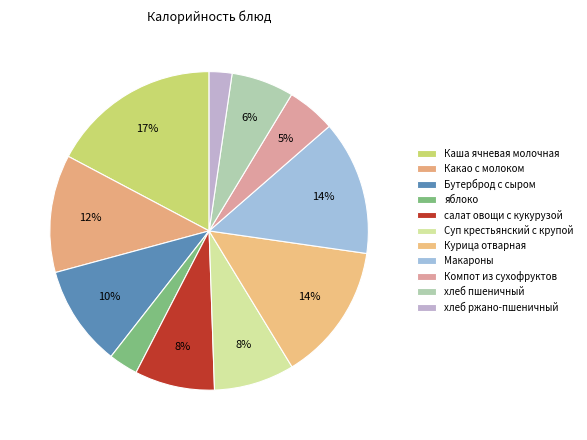

Is it true that яблоко is 11% of the pie?

False